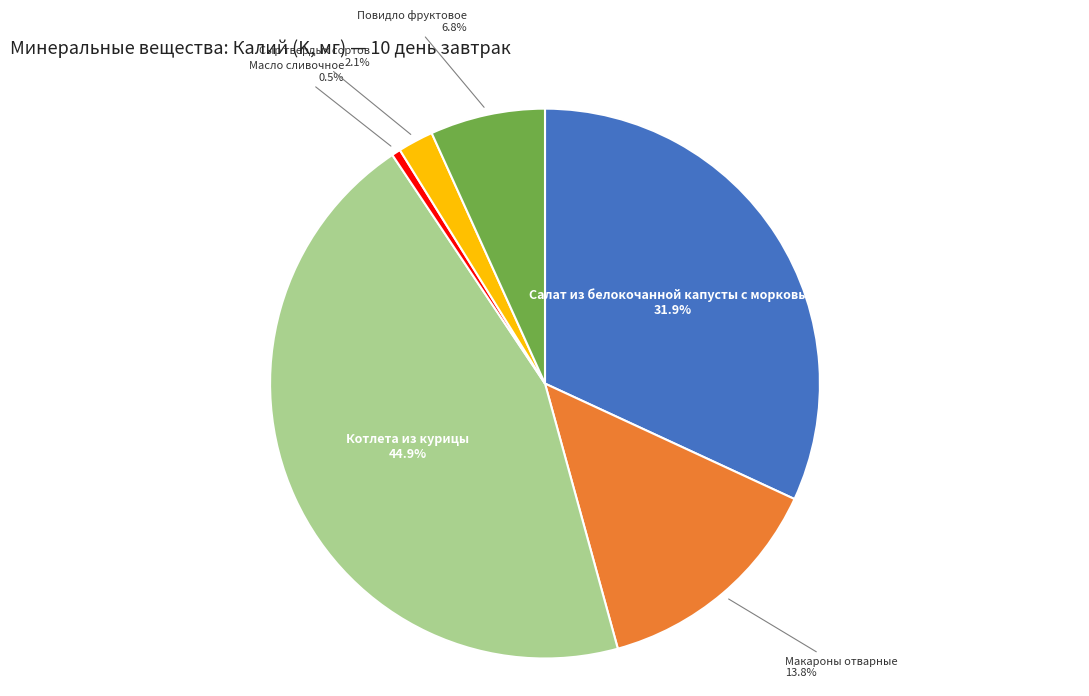

How many segments does this pie chart have?

6